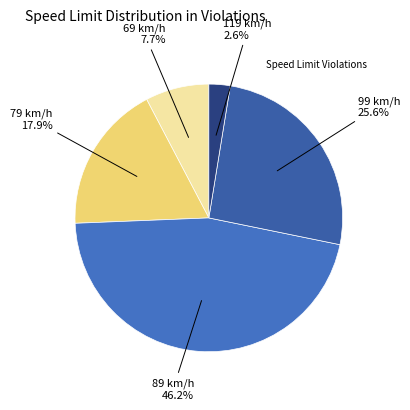

Count the number of slices in the pie.

5